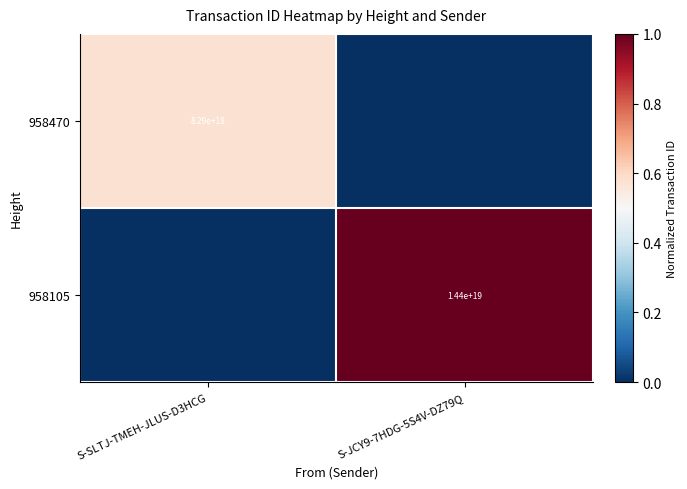

Is it true that 958470 equals 13243169258028189696 at S-SLTJ-TMEH-JLUS-D3HCG?

False